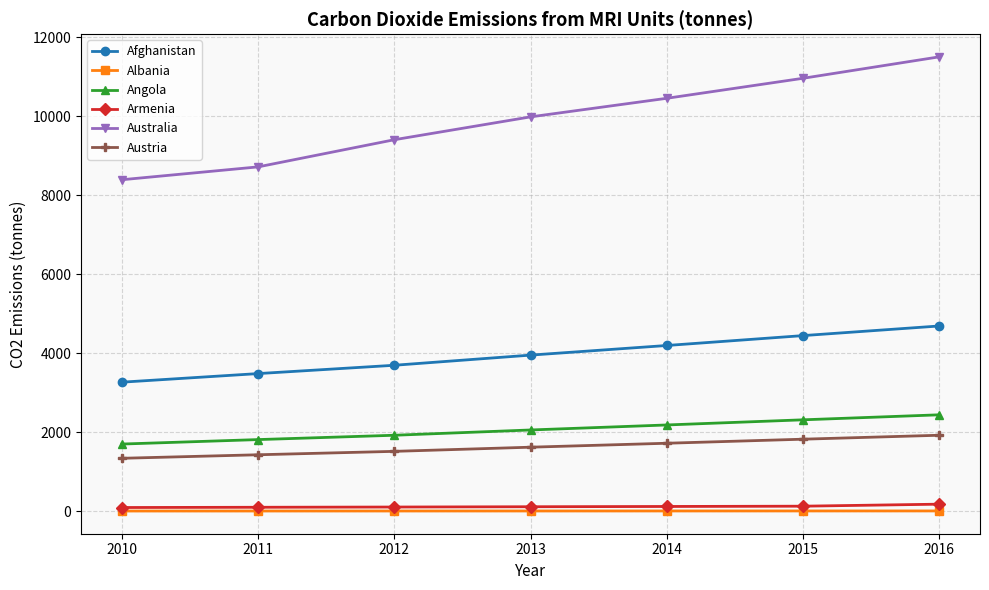

Which label corresponds to the largest value in the chart?

2016